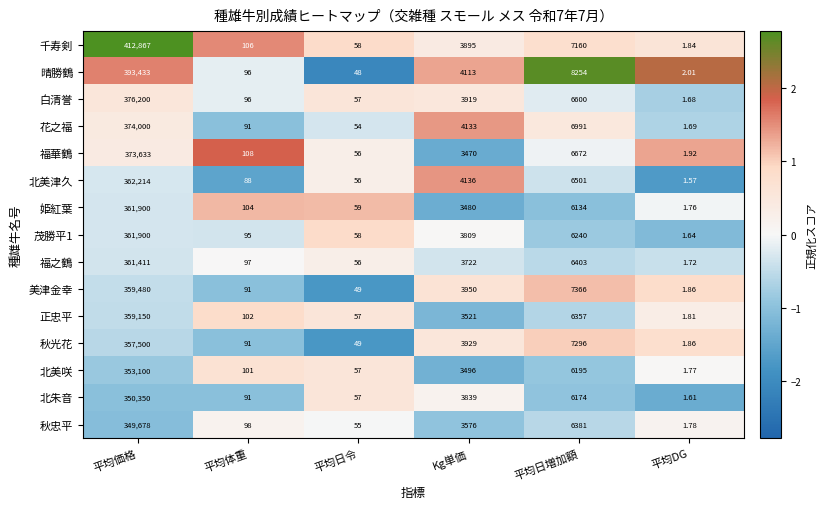

At which category is the sum across all series the highest?

平均価格